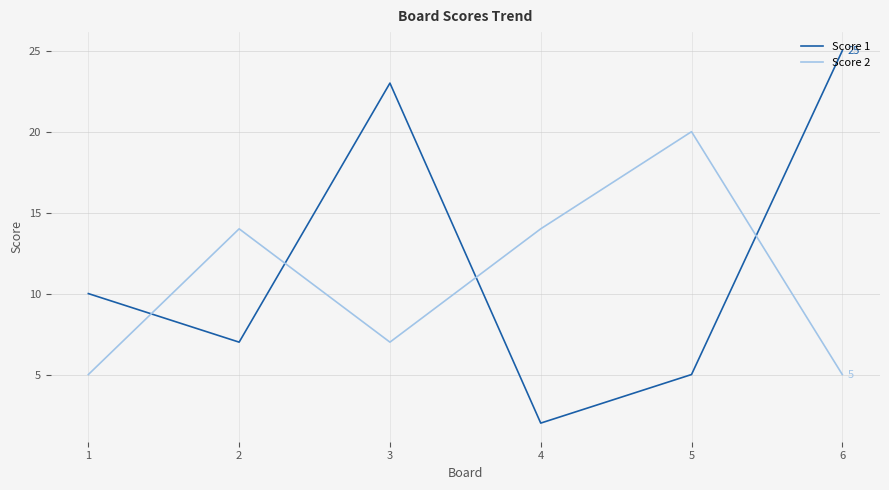

List the series in order of their overall mean, highest first.

Score 1, Score 2